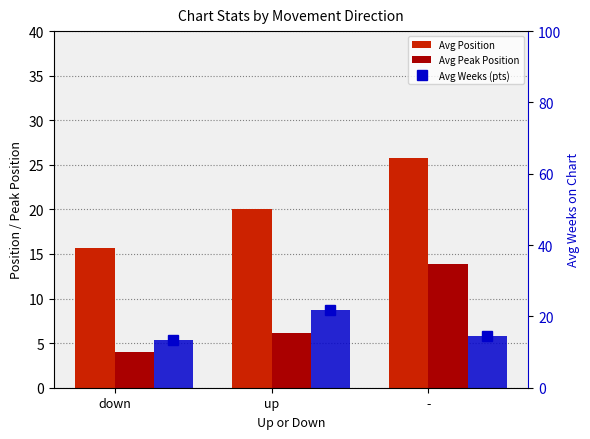

What is the value of the Avg Peak Position bar at the 1st from the left?

4.0